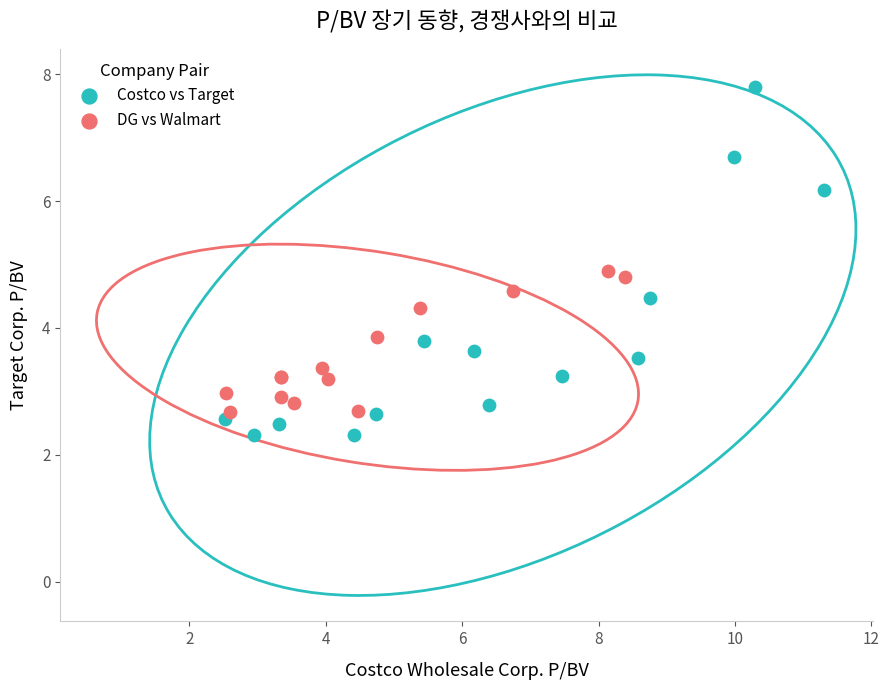

Which series reaches the maximum Y coordinate?

Costco vs Target